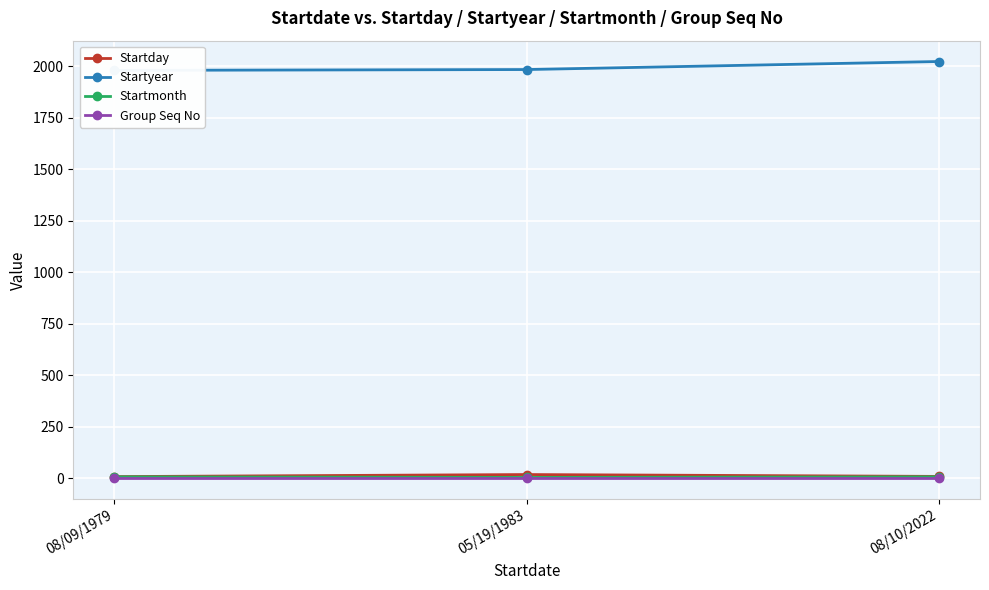

What is the minimum value shown in the chart?

1